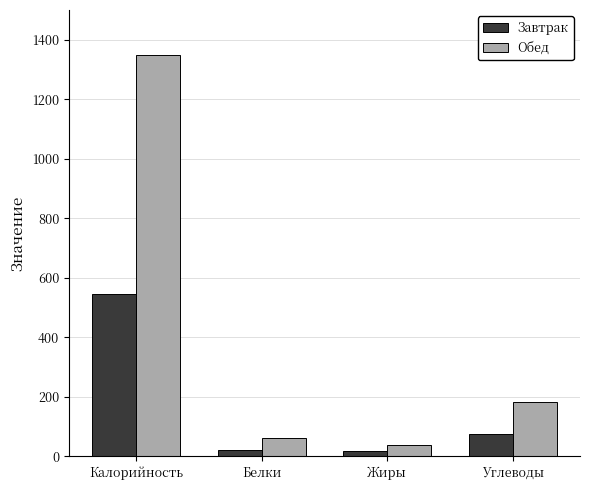

Which series has the largest total across all categories?

Обед